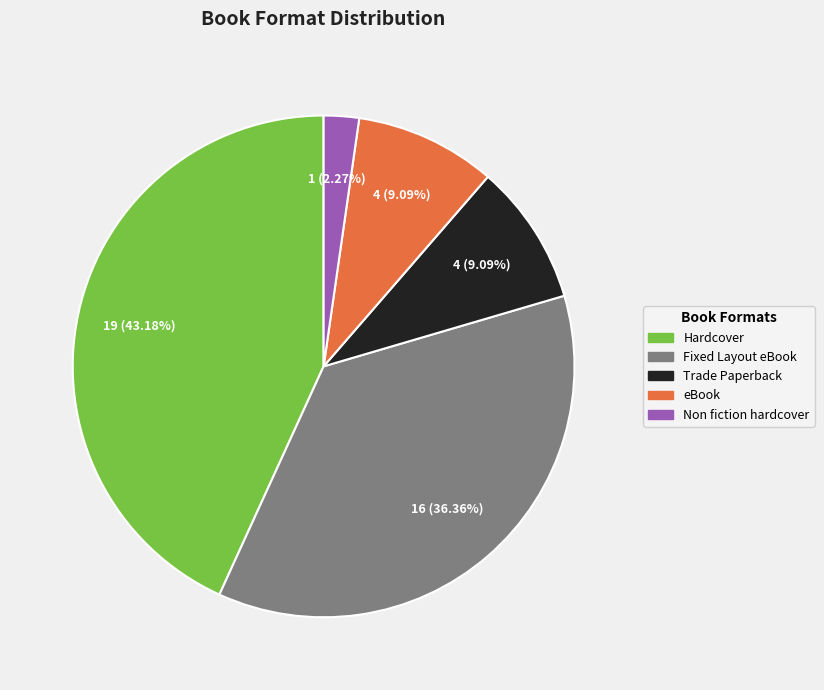

Is the sum of eBook and Non fiction hardcover greater than half?

No